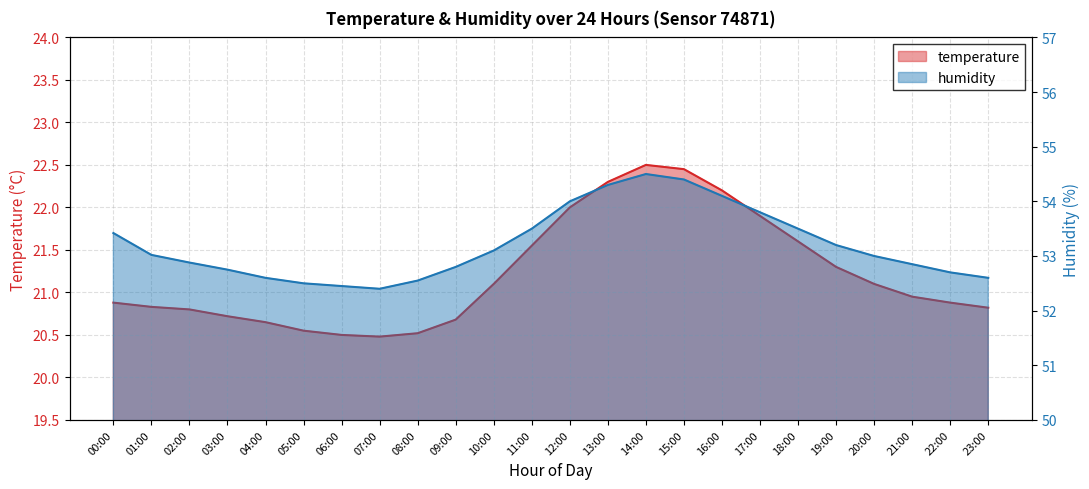

Rank the series by their maximum value, from highest to lowest.

humidity, temperature